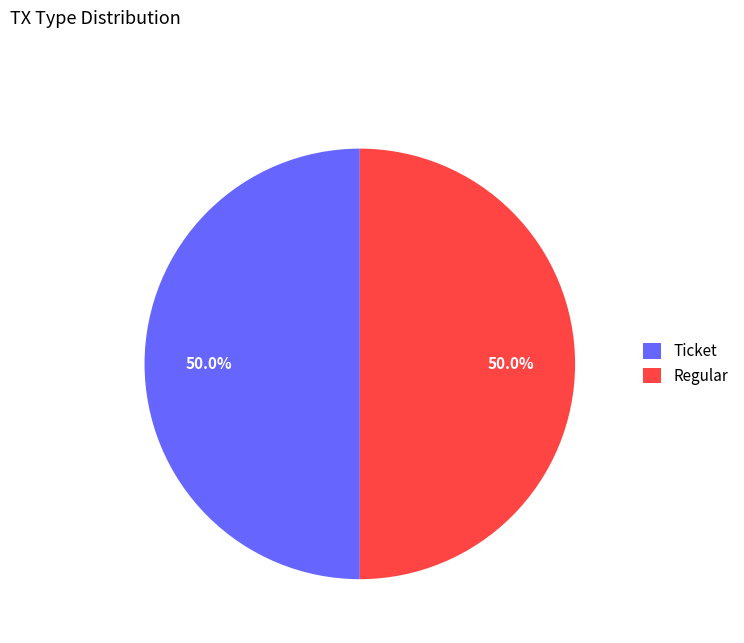

To the nearest percent, what is the difference between the largest and smallest slice percentages?

0%